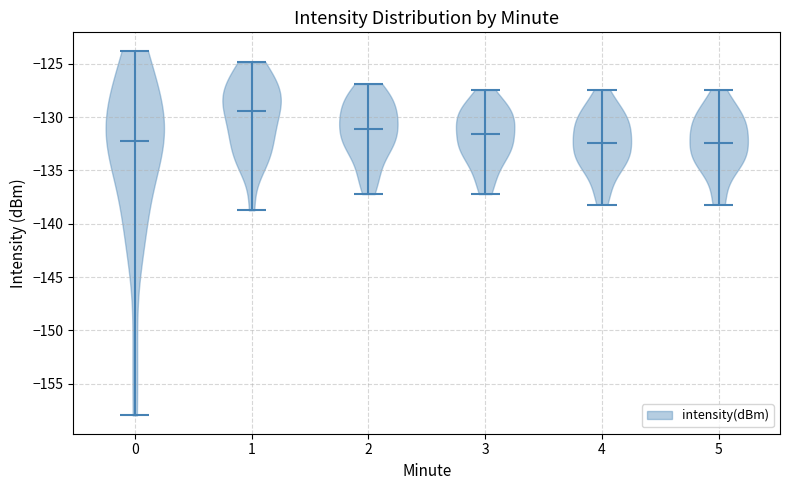

Reading left to right, read every violin against the y-axis: where its median line is, and the lowest and highest points it reaches. The values are not printed on the chart, so give them approximately, as read against the axis.

0: median line -132.0, lowest point -158.0, highest point -124.0
1: median line -129.5, lowest point -139.0, highest point -125.0
2: median line -131.0, lowest point -137.0, highest point -127.0
3: median line -131.5, lowest point -137.0, highest point -127.5
4: median line -132.5, lowest point -138.0, highest point -127.5
5: median line -132.5, lowest point -138.0, highest point -127.5